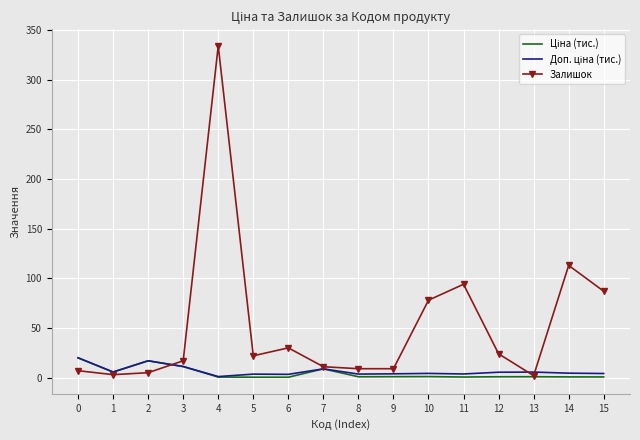

What is the maximum value for Залишок?

334.0